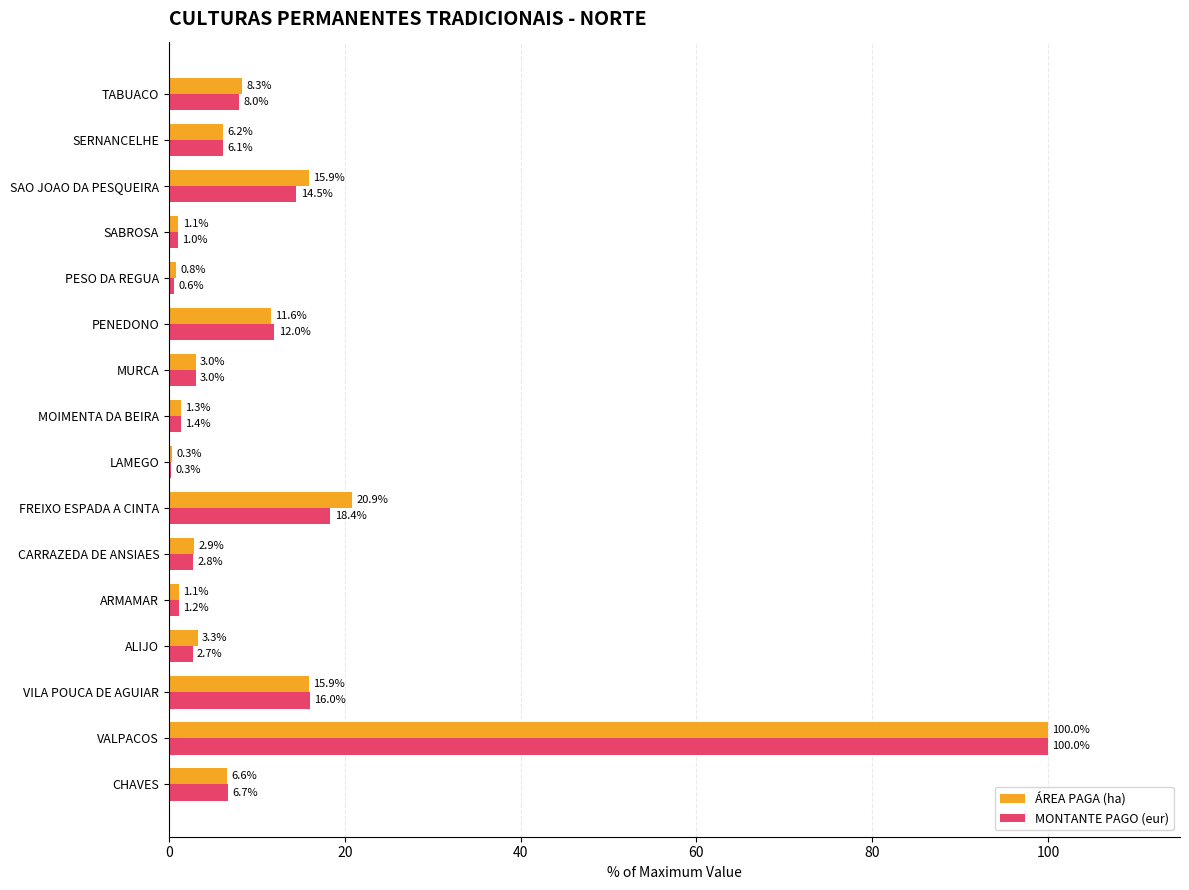

Is it true that MONTANTE PAGO (eur) equals 3.0 at MURCA?

True